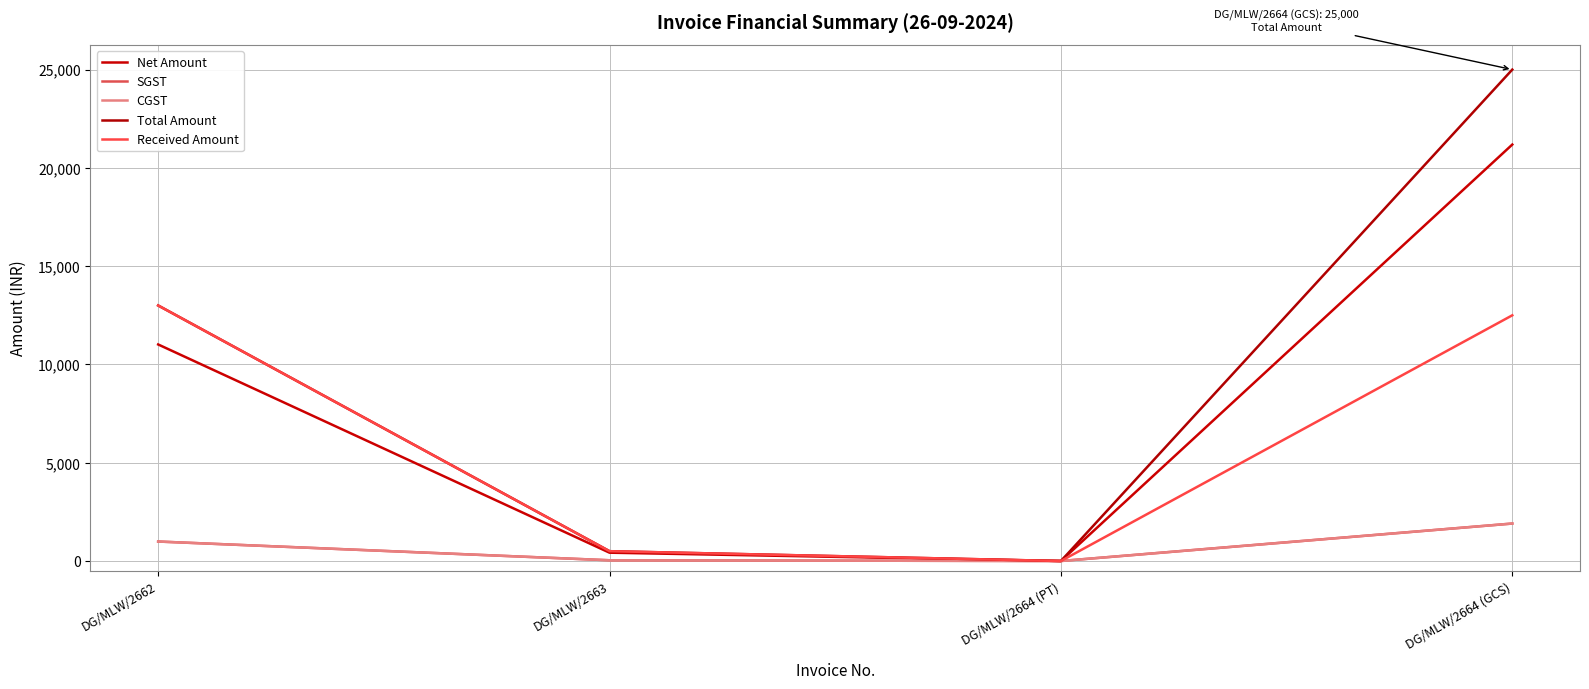

True or false: CGST and Net Amount intersect in this chart.

False